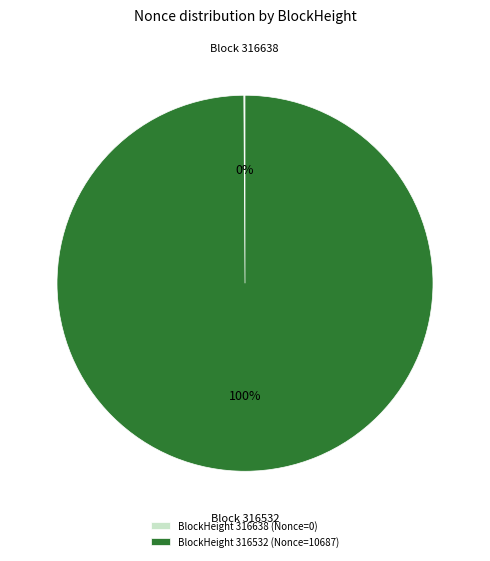

To the nearest percent, what is the average slice percentage?

50%